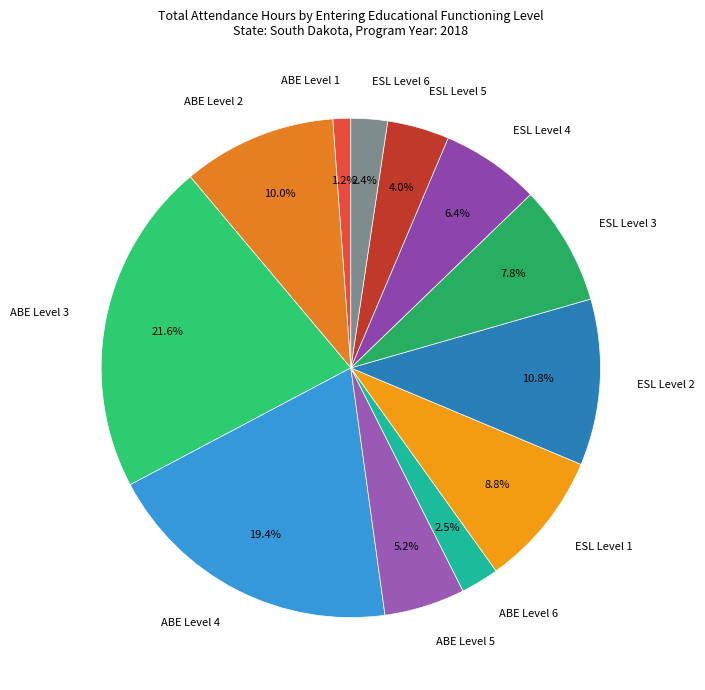

Which has a higher value, ESL Level 6 or ABE Level 5?

ABE Level 5